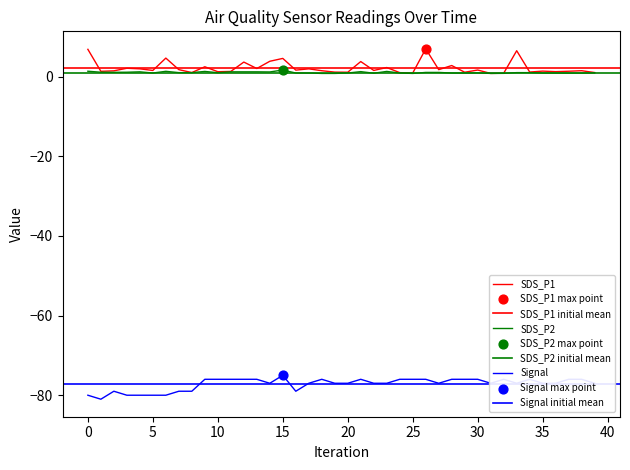

Which series has the largest Y range (max minus min)?

SDS_P1